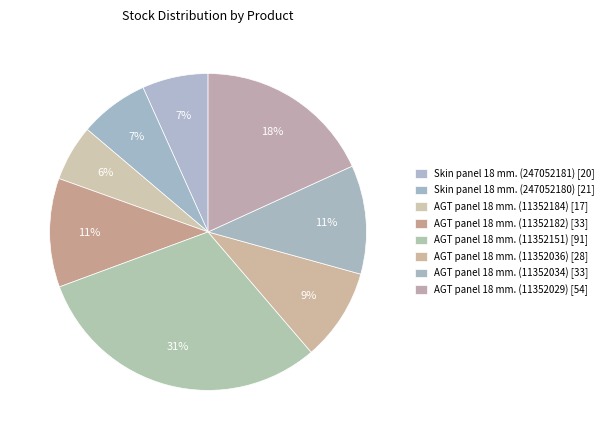

What is the total percentage of AGT panel 18 mm. (11352029) and AGT panel 18 mm. (11352151)?

48.8%